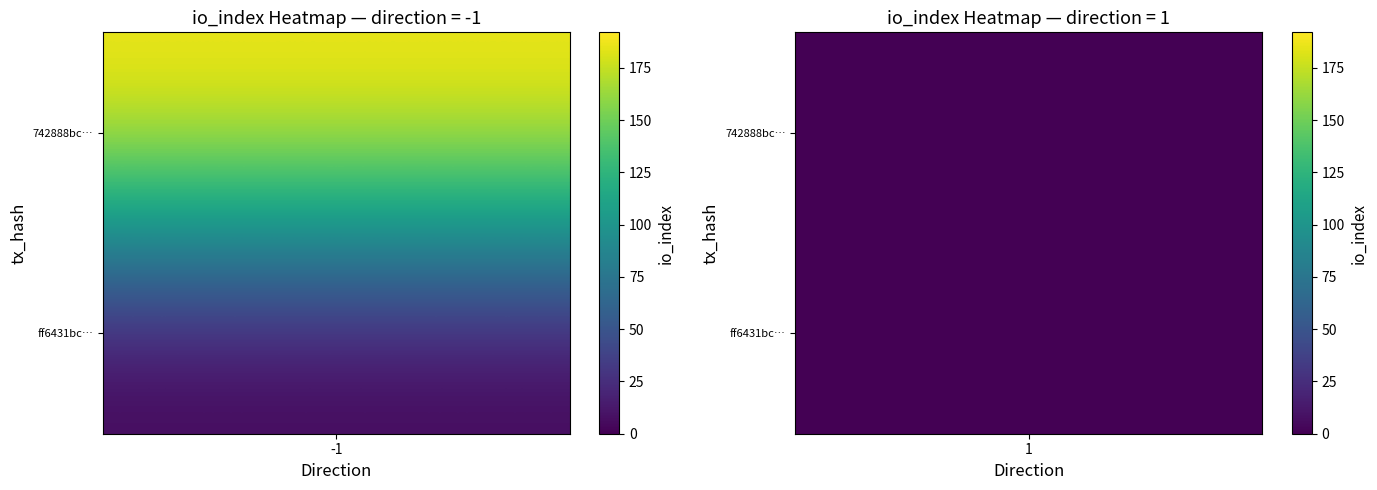

Between -1 and 1, which is larger?

-1